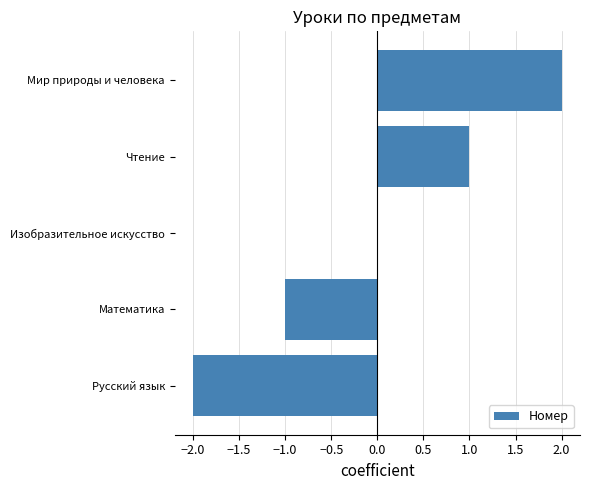

Which has a higher value, Изобразительное искусство or Мир природы и человека?

Мир природы и человека